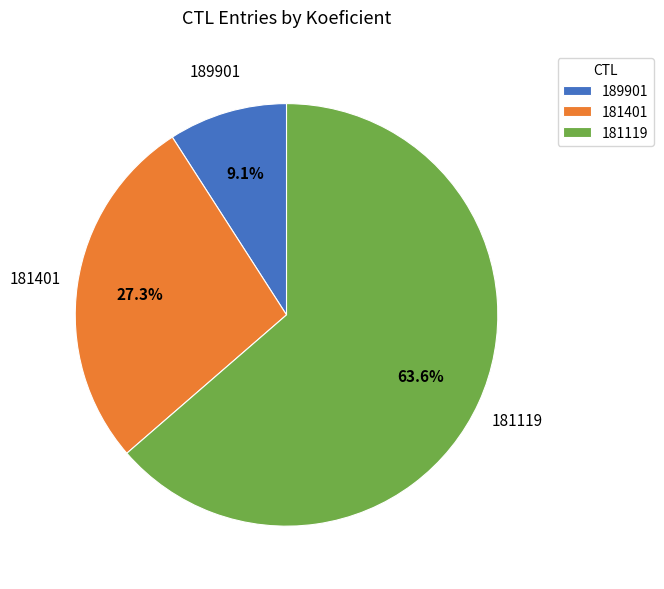

What is the ratio of the value at 189901 to the value at 181119?

0.1